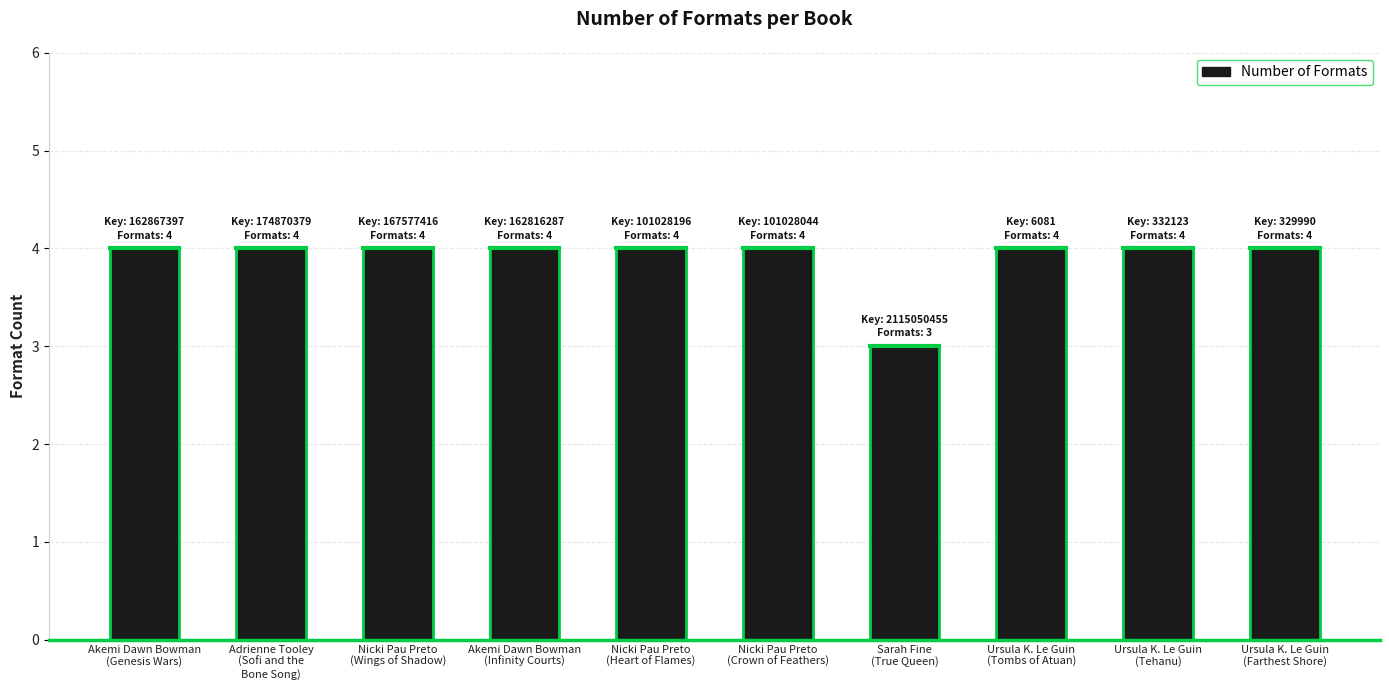

Reading left to right, extract all data points from this chart.

Akemi Dawn Bowman
(Genesis Wars)=4	Adrienne Tooley
(Sofi and the
Bone Song)=4	Nicki Pau Preto
(Wings of Shadow)=4	Akemi Dawn Bowman
(Infinity Courts)=4	Nicki Pau Preto
(Heart of Flames)=4	Nicki Pau Preto
(Crown of Feathers)=4	Sarah Fine
(True Queen)=3	Ursula K. Le Guin
(Tombs of Atuan)=4	Ursula K. Le Guin
(Tehanu)=4	Ursula K. Le Guin
(Farthest Shore)=4